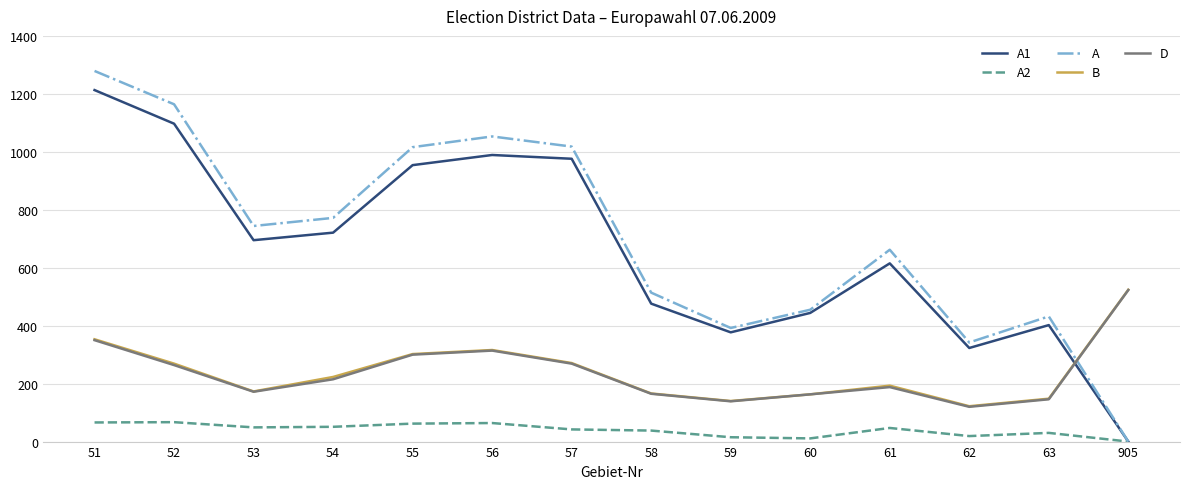

At which category is the sum across all series the highest?

51